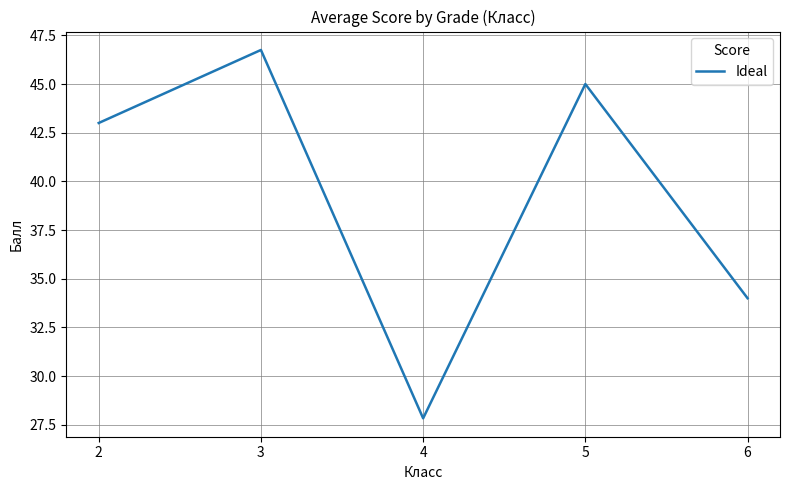

Reading left to right, transcribe all the data shown in this chart.

2=43.0	3=46.8	4=27.8	5=45.0	6=34.0